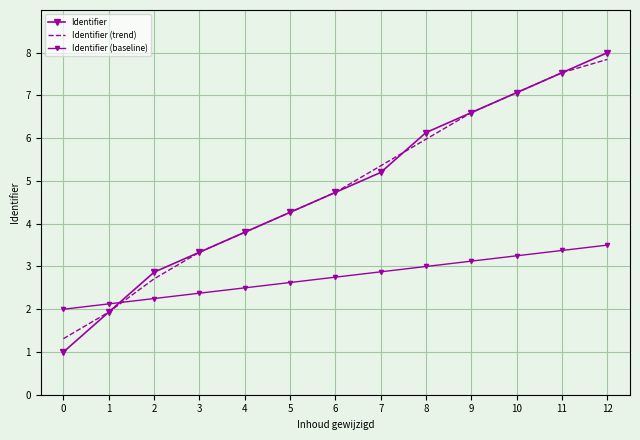

How many times do Identifier (baseline) and Identifier (trend) cross each other?

1